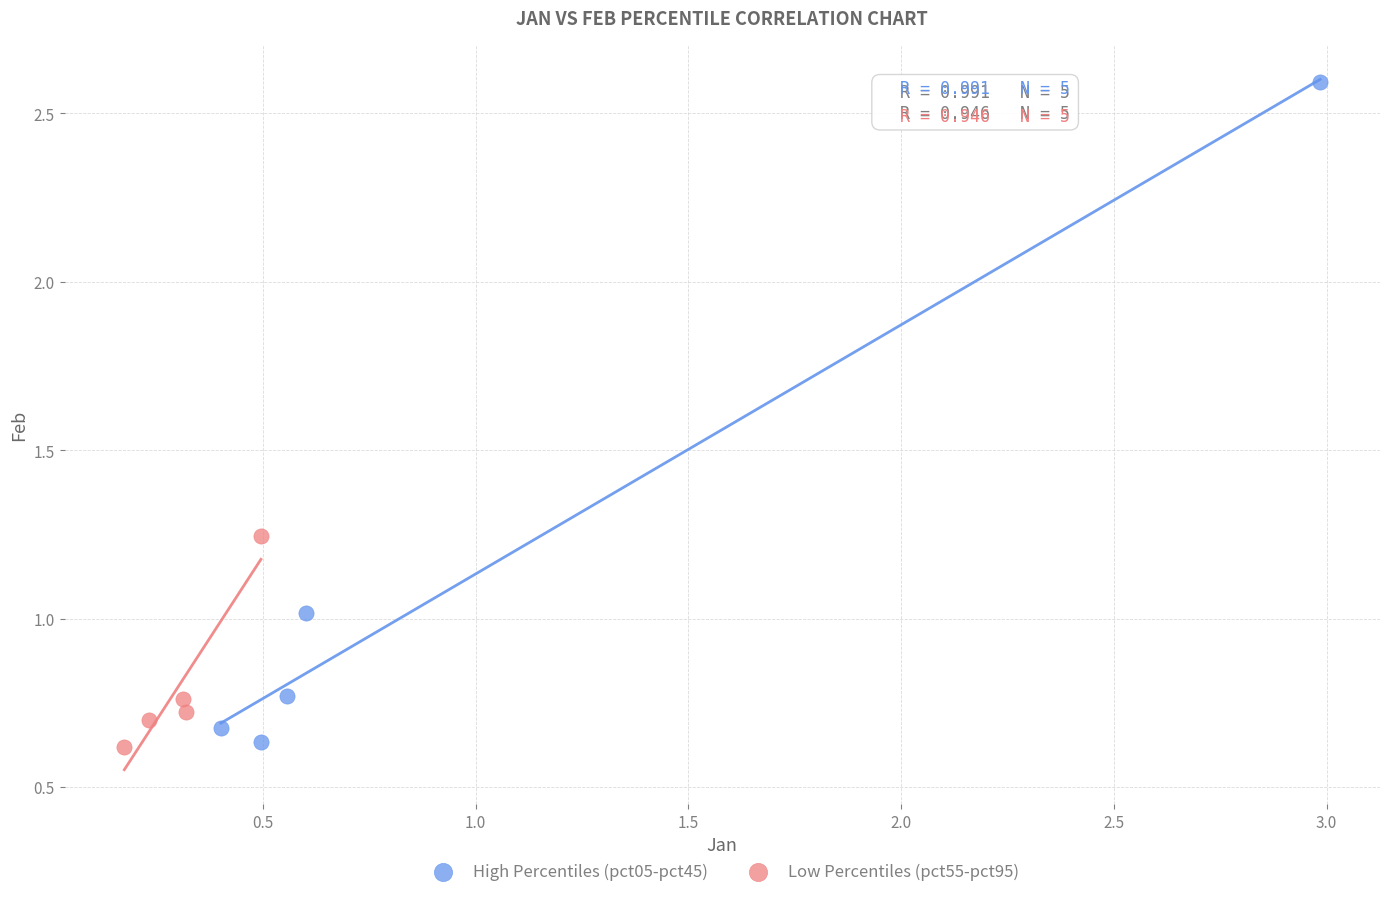

Which series reaches the maximum Y coordinate?

High Percentiles (pct05-pct45)